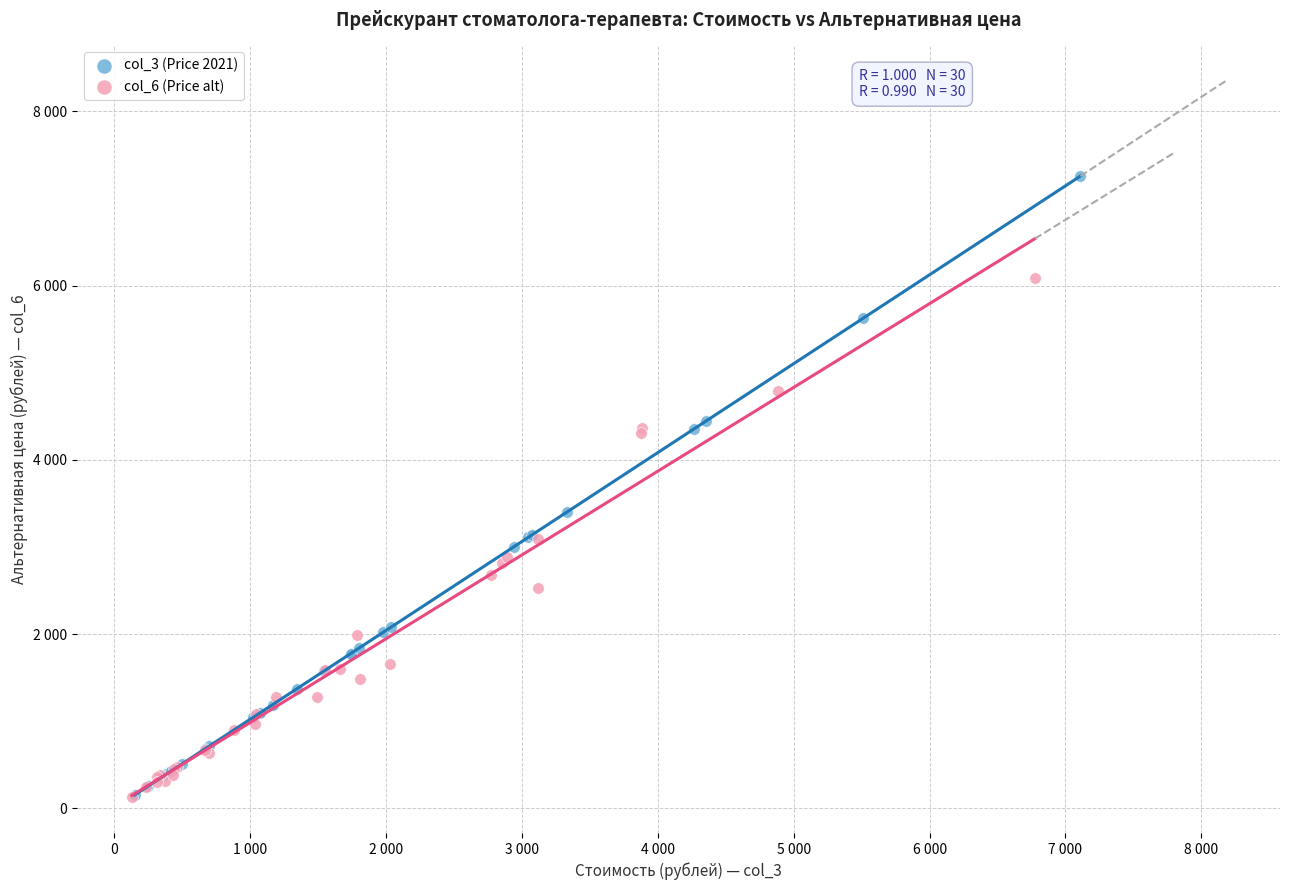

Which series has the widest spread of Y values?

col_3 (Price 2021)